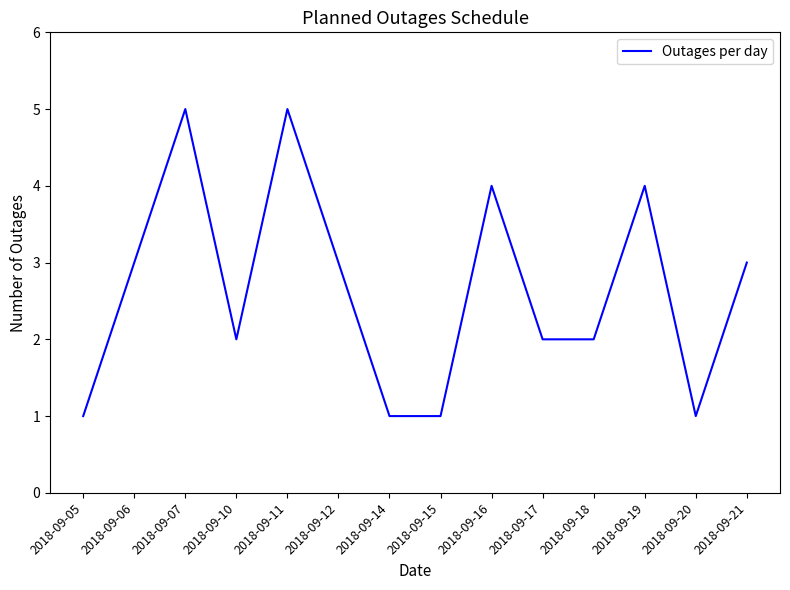

What is the maximum value shown in the chart?

5